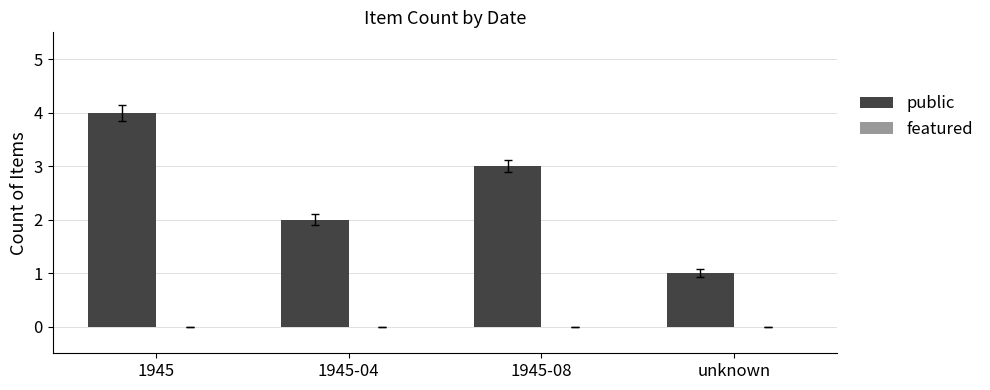

Reading left to right, what are all the values shown in this chart?

4	2	3	1